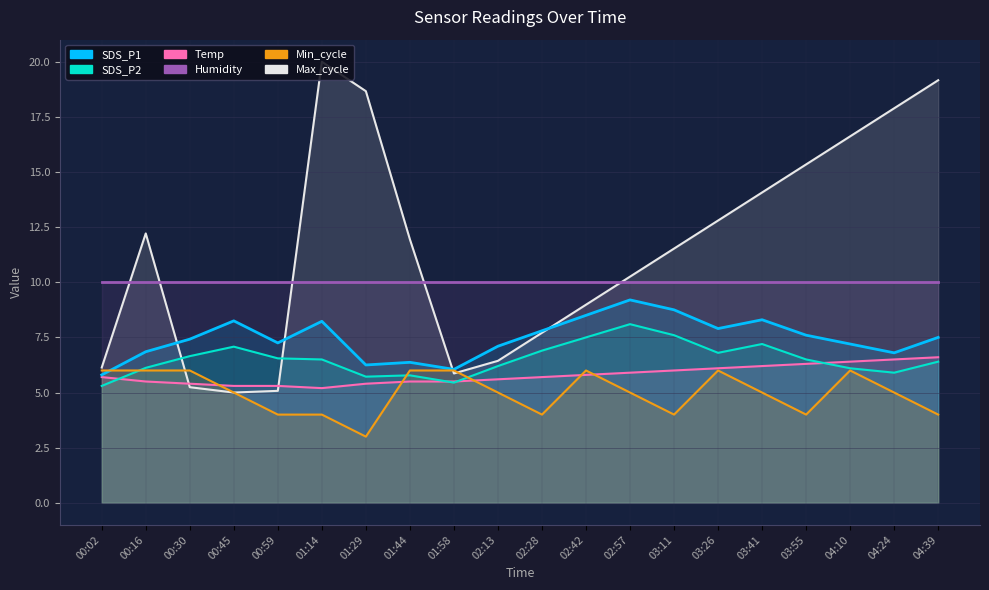

What is the difference between the maximum and minimum values in the Temp series?

1.4